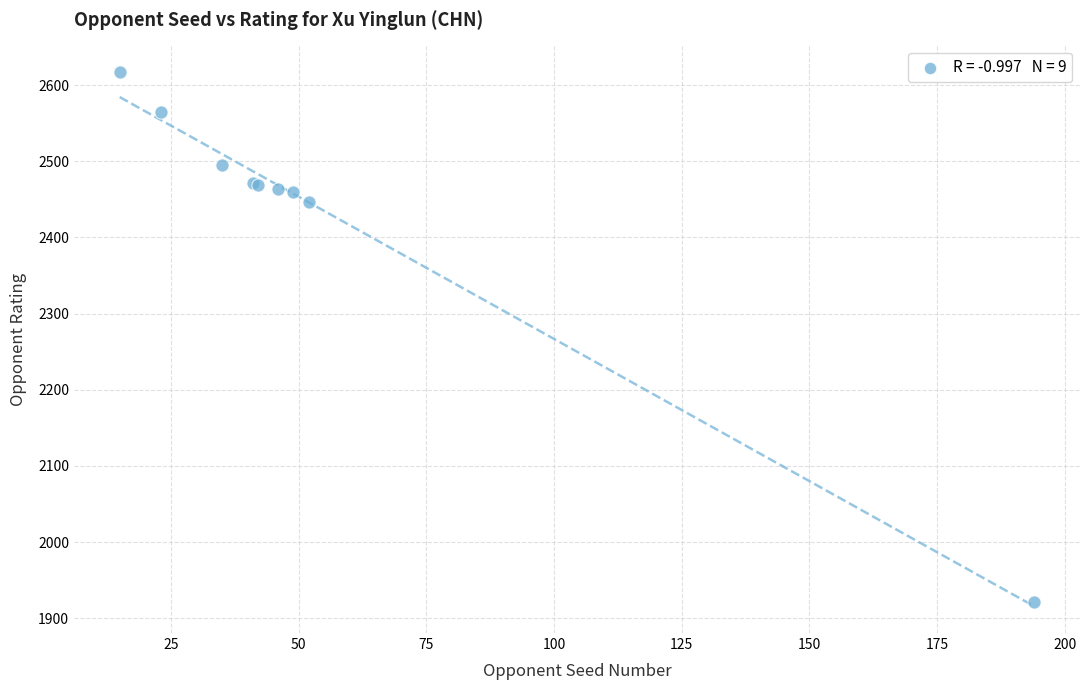

What Y value in the scatter plot is closest to 2269?

2446